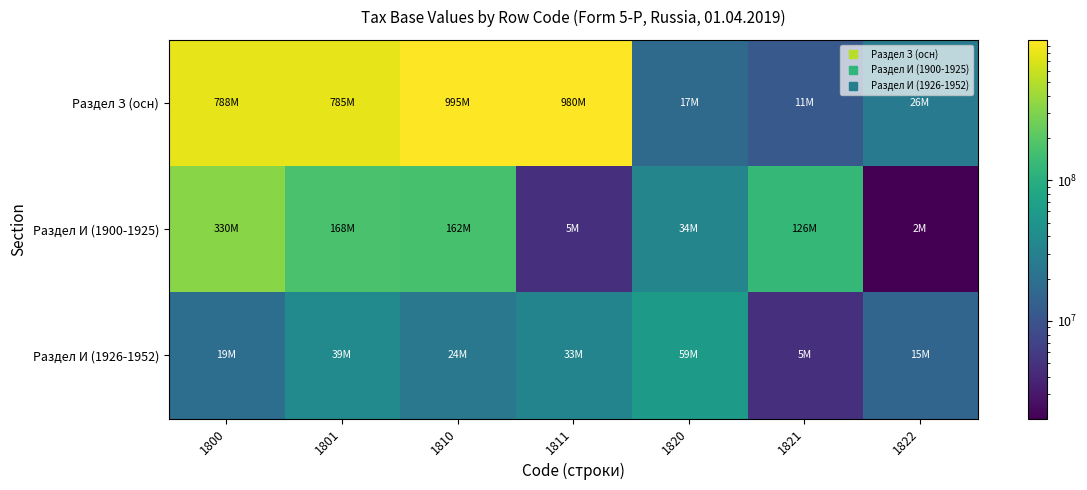

Reading left to right, what are all the values shown in this chart?

Раздел З (осн): 1800=787905556	1801=784764446	1810=995390236	1811=979572889	1820=17275563	1821=11475260	1822=26362446
Раздел И (1900-1925): 1800=330480409	1801=167590002	1810=161996189	1811=4728036	1820=33949098	1821=125943427	1822=2024560
Раздел И (1926-1952): 1800=19094400	1801=39106578	1810=23938675	1811=33263889	1820=59337466	1821=4766651	1822=15280855